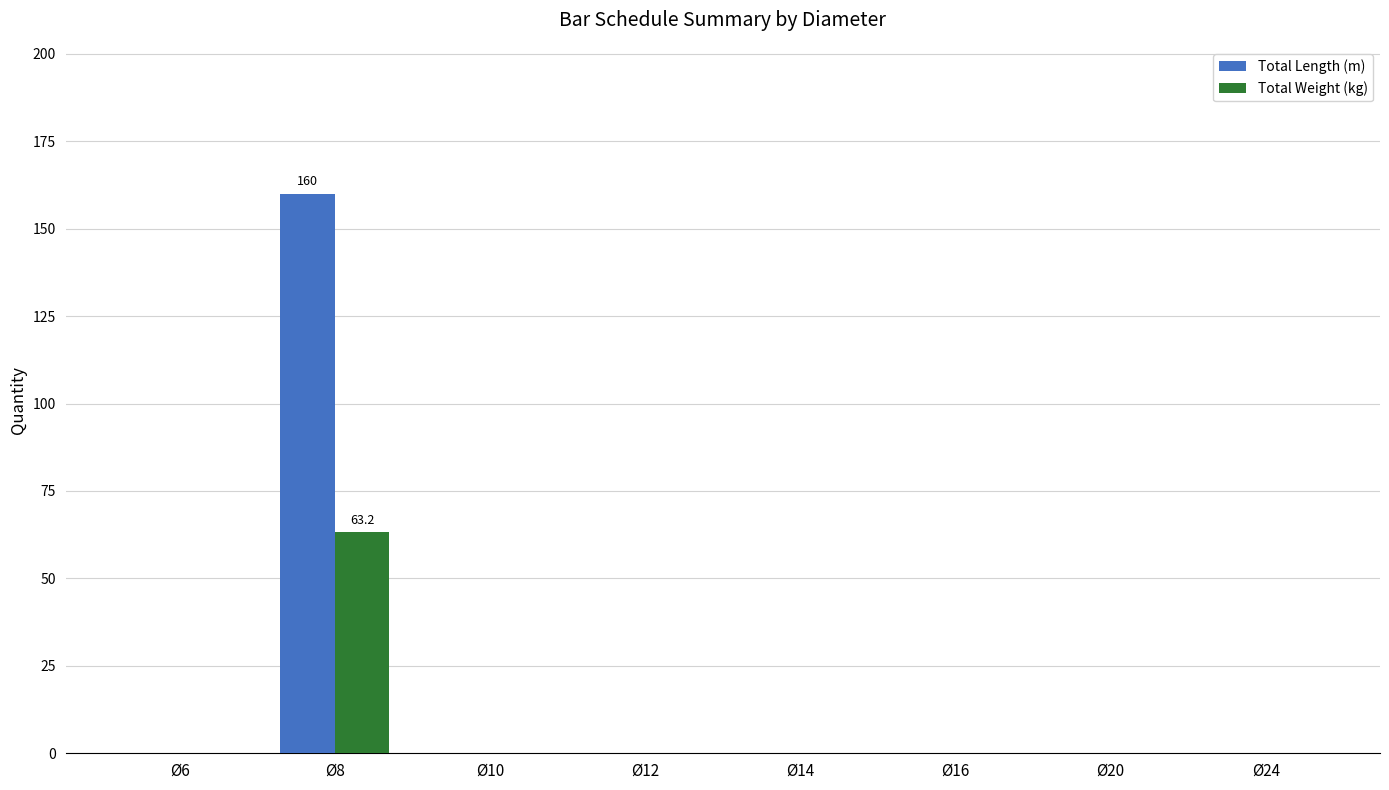

What is the sum of all Total Weight (kg) values?

63.2